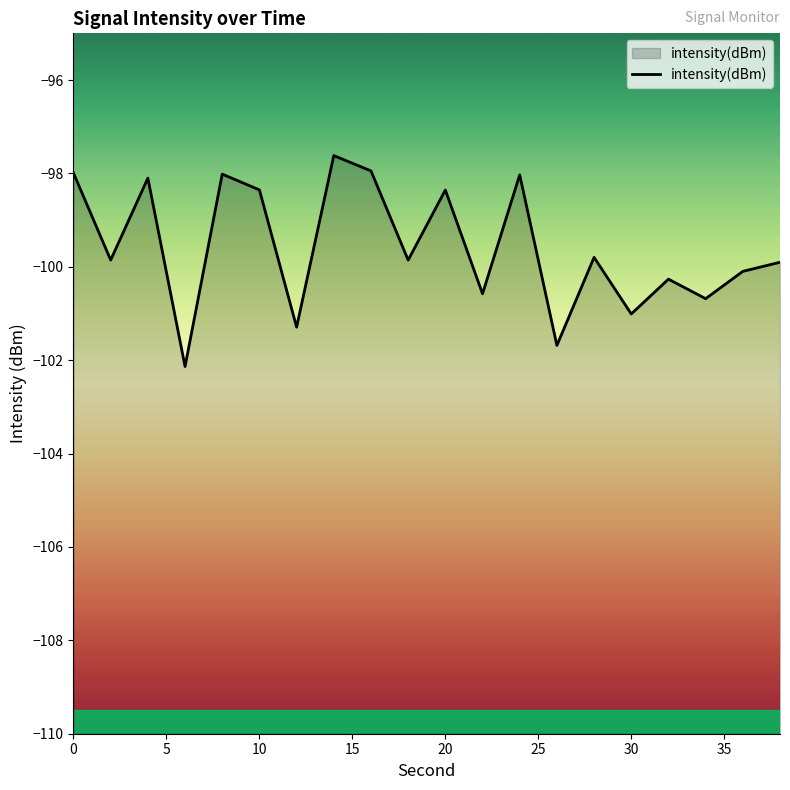

True or false: the data shows -98.4 at 20.

True